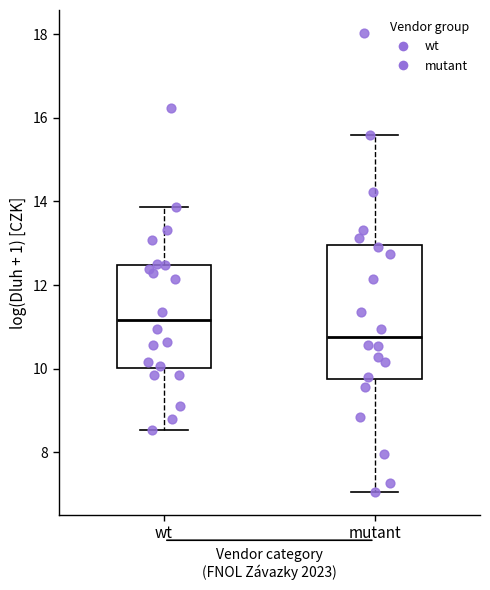

Where is the lower edge of the box for mutant on the y-axis? The values are not printed on the chart, so give them approximately, as read against the axis.

9.8